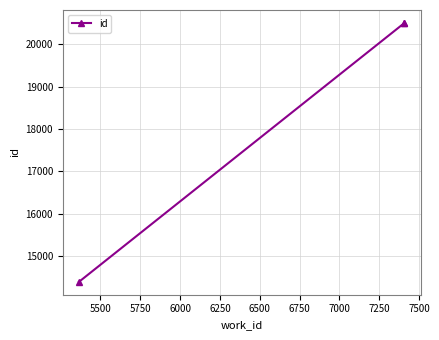

How many data points are above 20492?

1